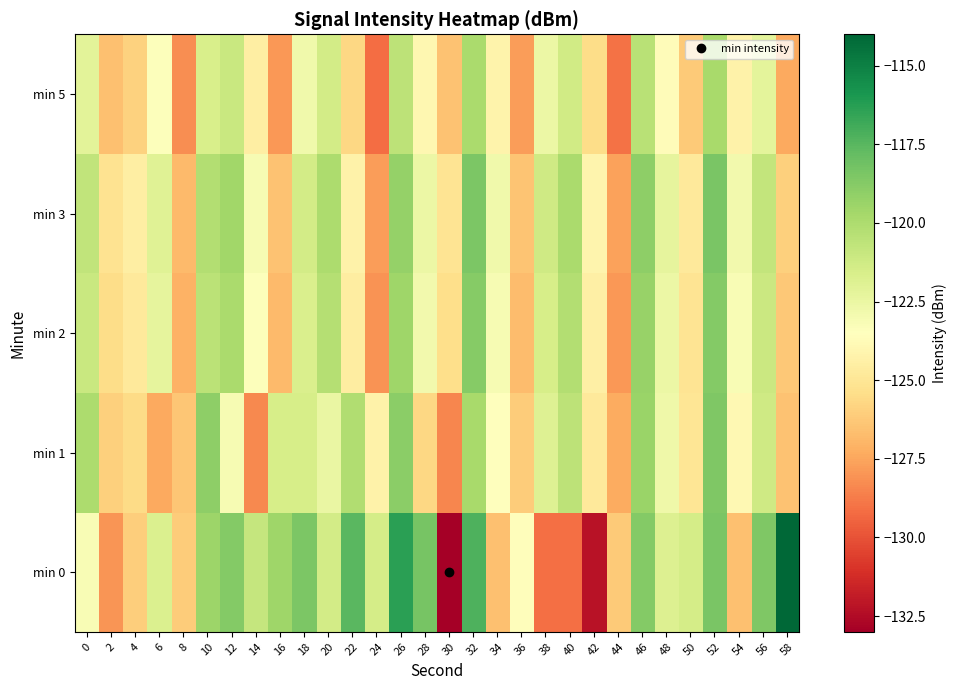

Between 2 and 54, which is larger?

54